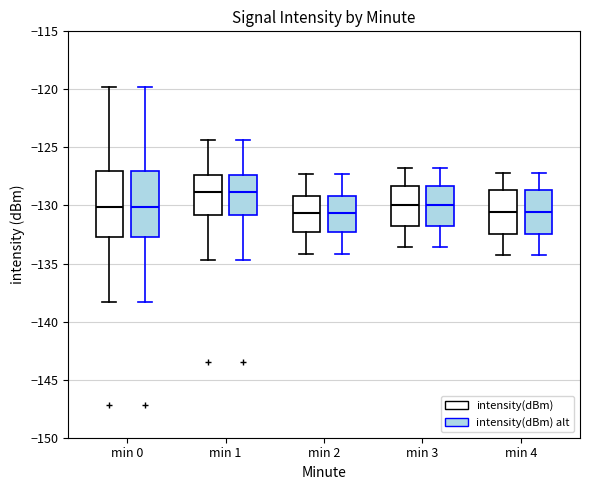

Reading left to right, read every box against the y-axis: the position of its median line, the range the box covers, and the ends of its whiskers. The values are not printed on the chart, so give them approximately, as read against the axis.

min 0 (intensity(dBm)): median -130.0, box -132.5 to -127.0, whiskers -138.5 to -120.0
min 0 (intensity(dBm) alt): median -130.0, box -132.5 to -127.0, whiskers -138.5 to -120.0
min 1 (intensity(dBm)): median -129.0, box -131.0 to -127.5, whiskers -134.5 to -124.5
min 1 (intensity(dBm) alt): median -129.0, box -131.0 to -127.5, whiskers -134.5 to -124.5
min 2 (intensity(dBm)): median -130.5, box -132.5 to -129.0, whiskers -134.0 to -127.5
min 2 (intensity(dBm) alt): median -130.5, box -132.5 to -129.0, whiskers -134.0 to -127.5
min 3 (intensity(dBm)): median -130.0, box -132.0 to -128.5, whiskers -133.5 to -127.0
min 3 (intensity(dBm) alt): median -130.0, box -132.0 to -128.5, whiskers -133.5 to -127.0
min 4 (intensity(dBm)): median -130.5, box -132.5 to -128.5, whiskers -134.5 to -127.0
min 4 (intensity(dBm) alt): median -130.5, box -132.5 to -128.5, whiskers -134.5 to -127.0